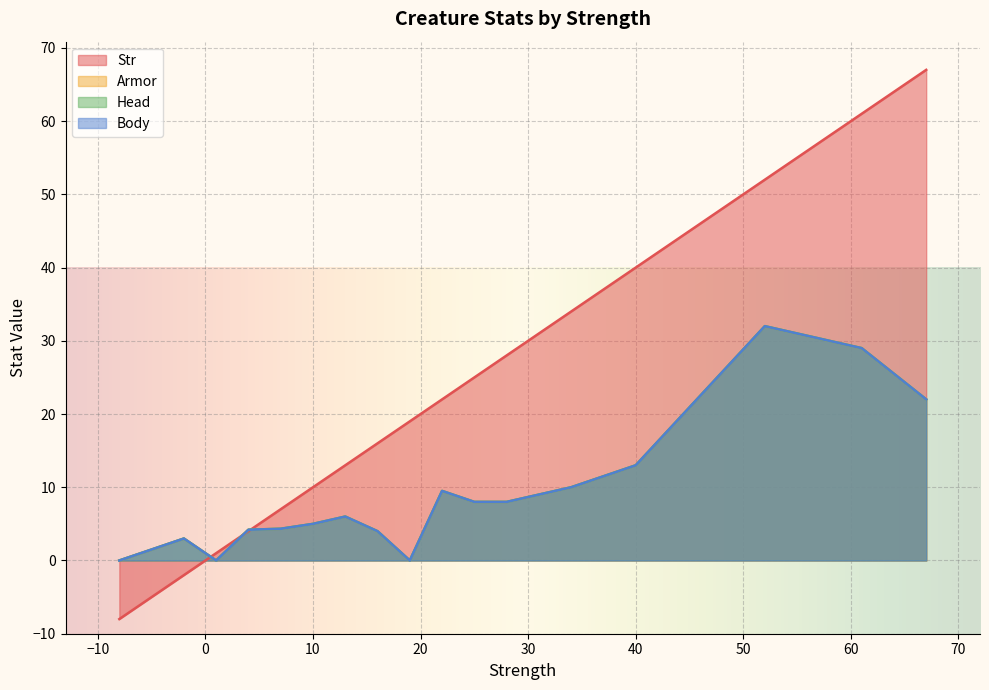

How many distinct data groups are displayed?

4